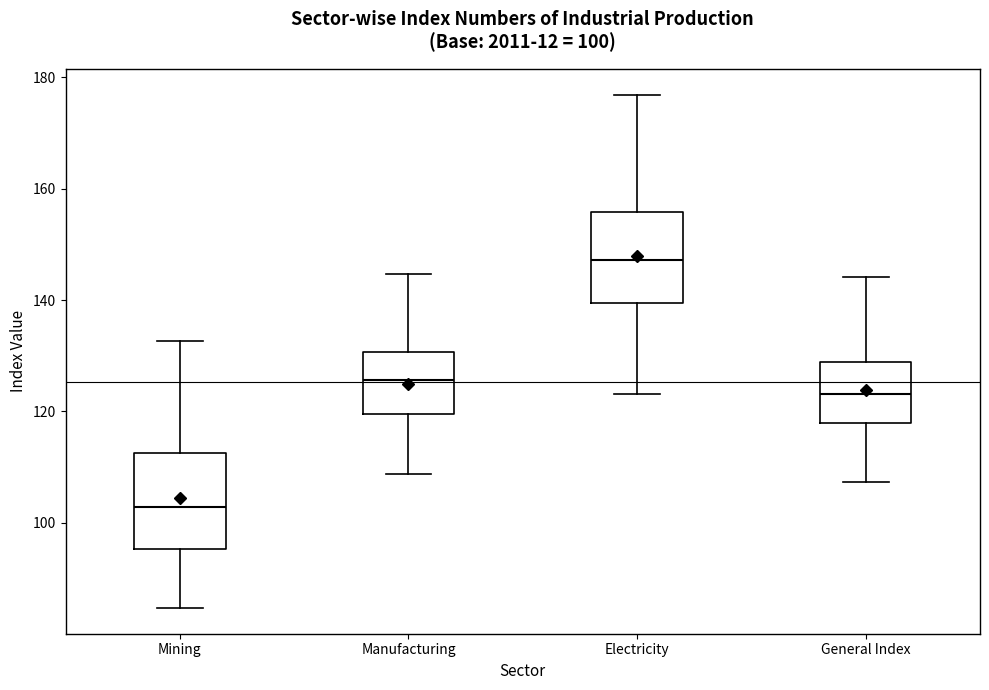

Which box has the lowest median line?

Mining